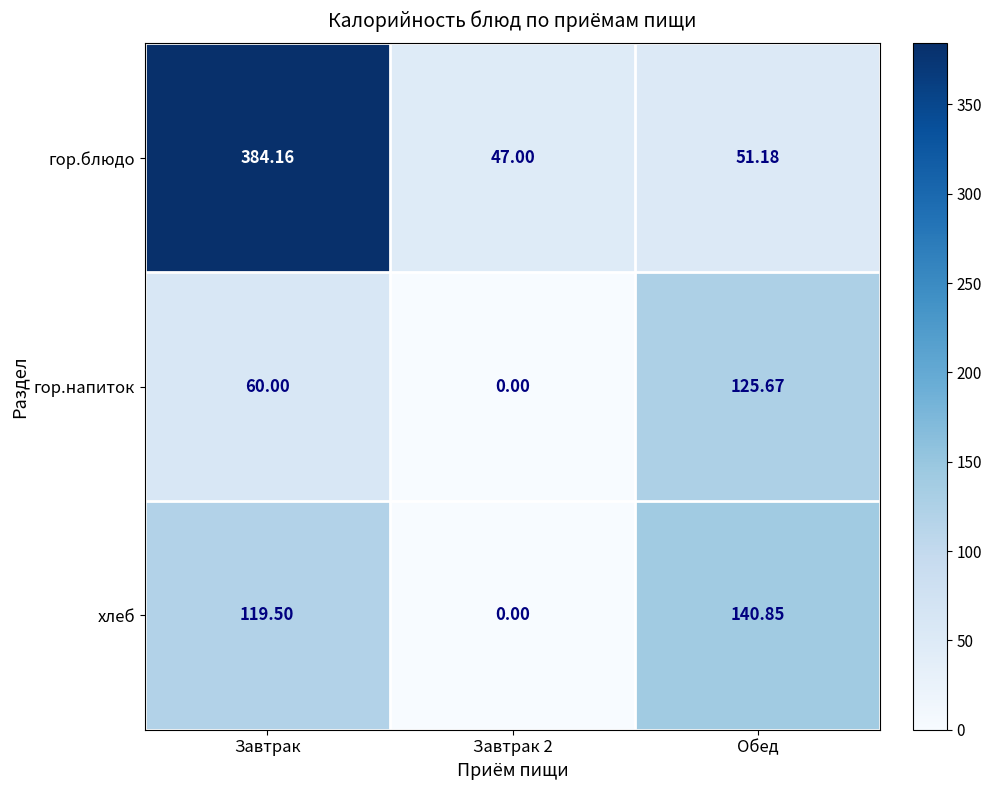

Between Завтрак and Обед, which series saw the biggest shift?

гор.блюдо